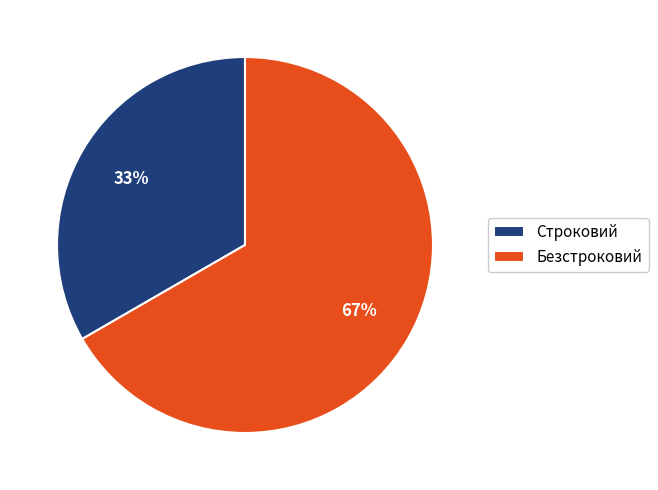

To the nearest percent, what is the combined percentage of Безстроковий and Строковий?

100%